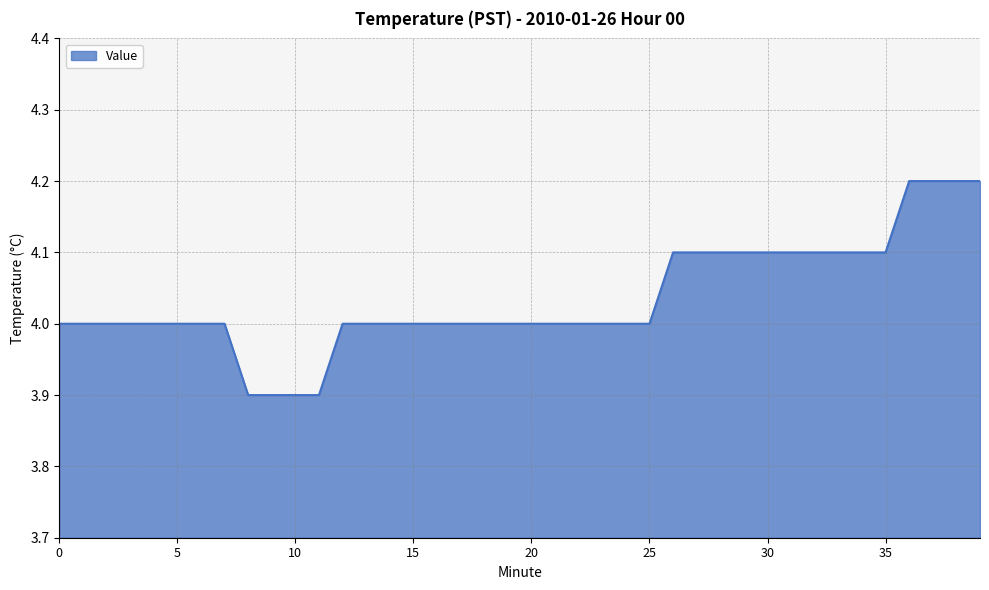

Reading left to right, transcribe all the data shown in this chart.

4.0	4.0	4.0	4.0	4.0	4.0	4.0	4.0	3.9	3.9	3.9	3.9	4.0	4.0	4.0	4.0	4.0	4.0	4.0	4.0	4.0	4.0	4.0	4.0	4.0	4.0	4.1	4.1	4.1	4.1	4.1	4.1	4.1	4.1	4.1	4.1	4.2	4.2	4.2	4.2